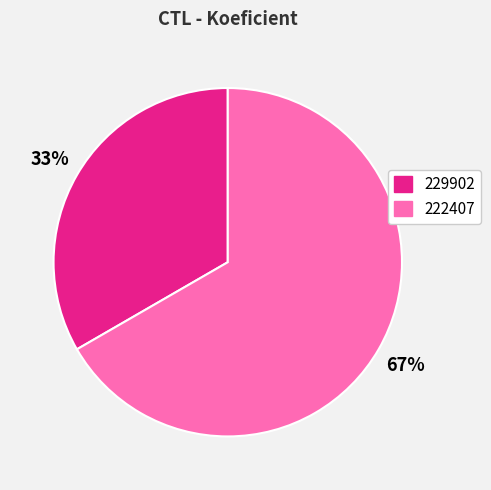

What percentage is the 222407 slice, to the nearest percent?

67%